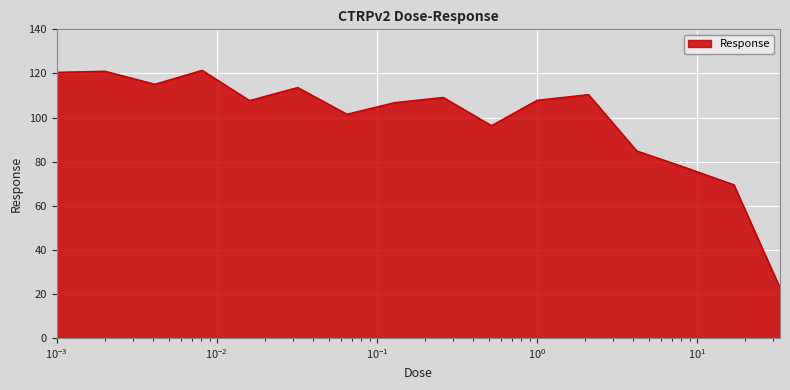

What is the minimum value shown in the chart?

22.7